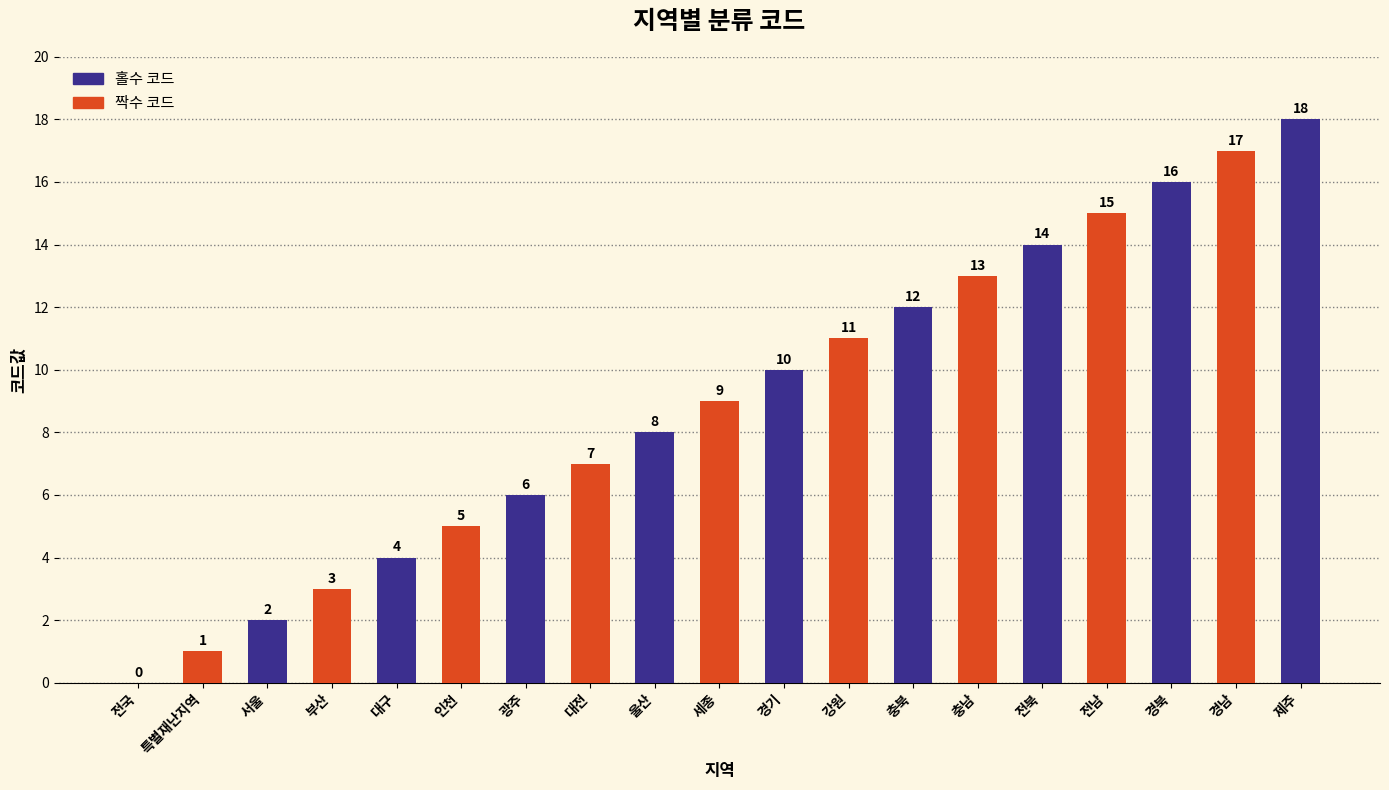

What is the label of the 13th bar from the right?

광주